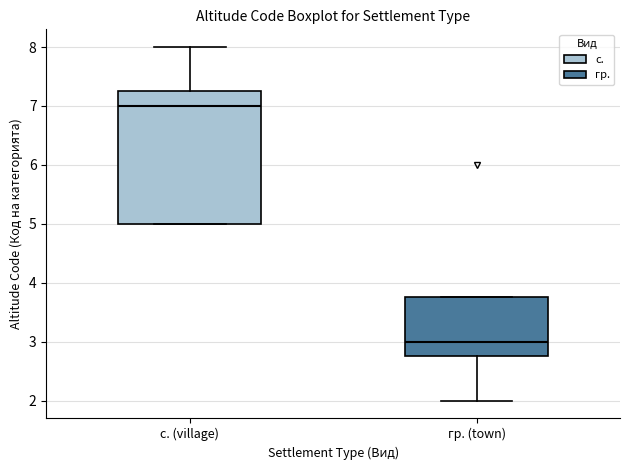

Reading left to right, transcribe this box plot: for each box, give where its median line is, the range the box spans, and where its two whiskers end, as read against the y-axis. The values are not printed on the chart, so give them approximately, as read against the axis.

с. (village): median 7.0, box 5.0 to 7.3, whiskers 5.0 to 8.0
гр. (town): median 3.0, box 2.8 to 3.8, whiskers 2.0 to 3.8